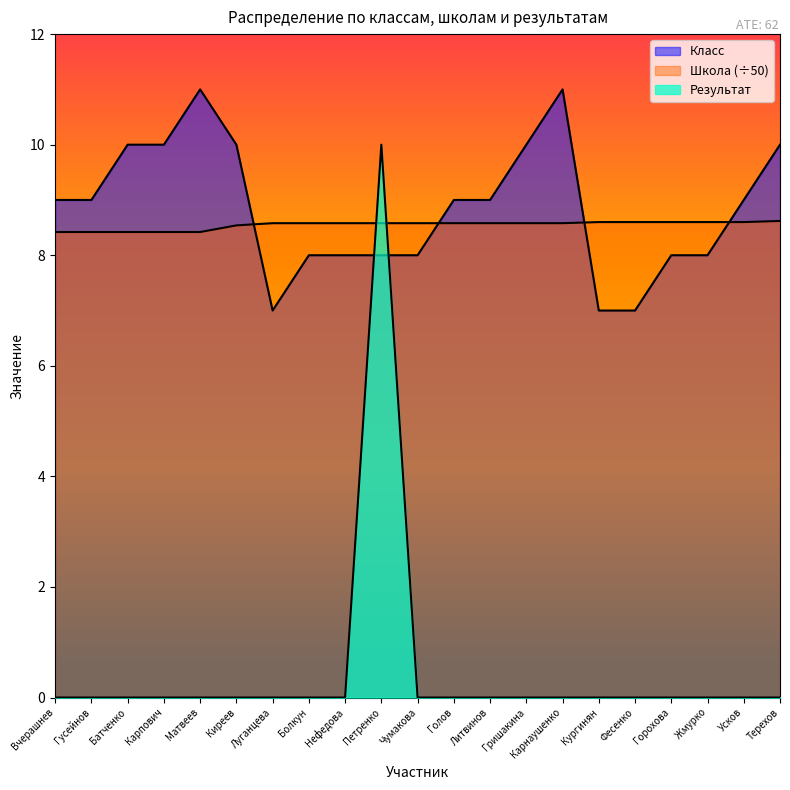

Which category has the highest value in the Школа series?

Терехов